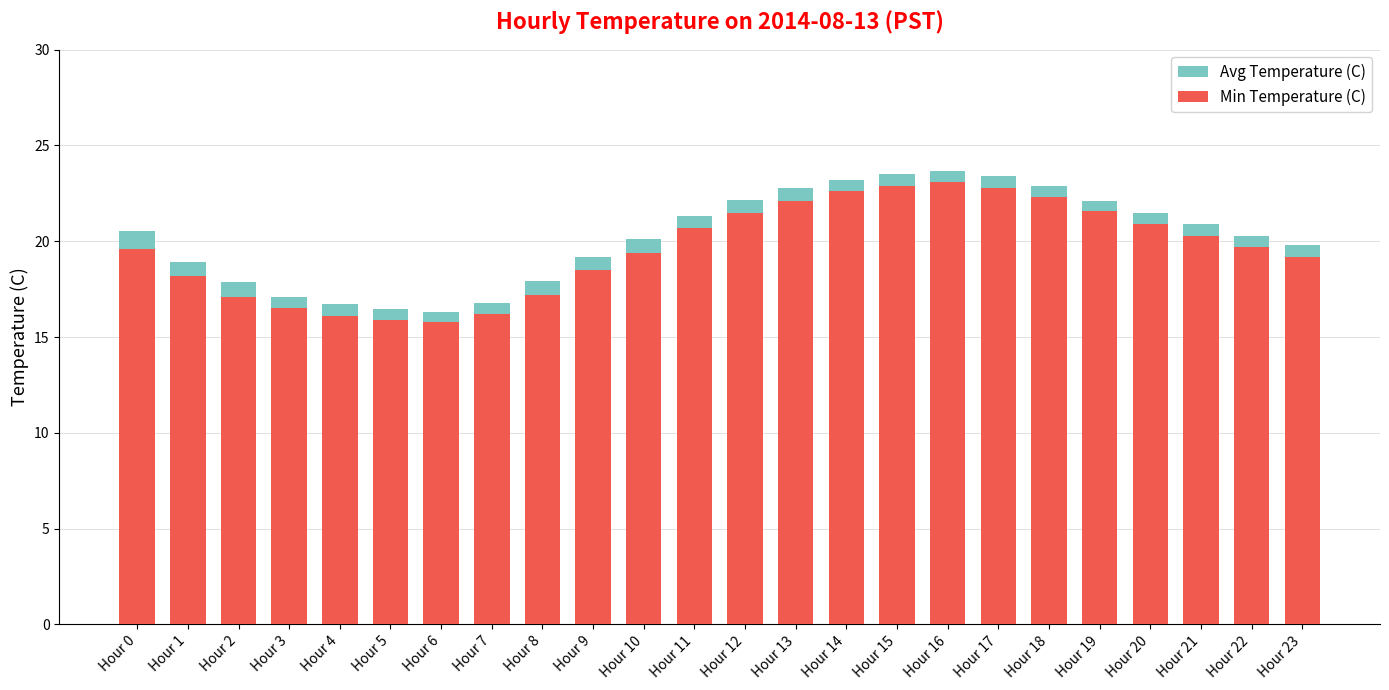

What is the sum of the Min Temperature (C) values at Hour 14 and Hour 18?

44.9